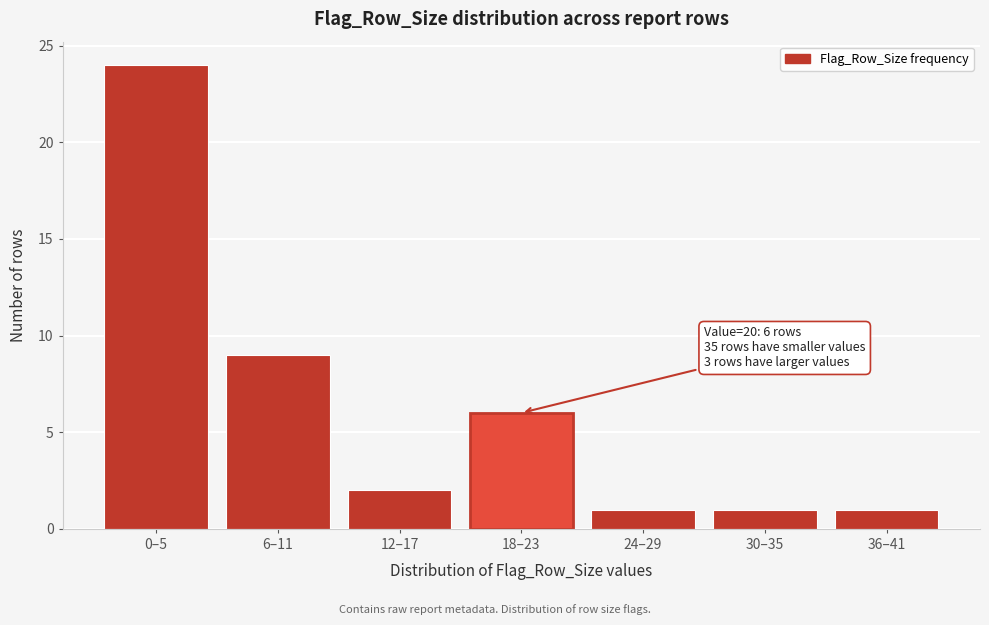

Reading right to left, what are all the values shown in this chart?

1	1	1	6	2	9	24